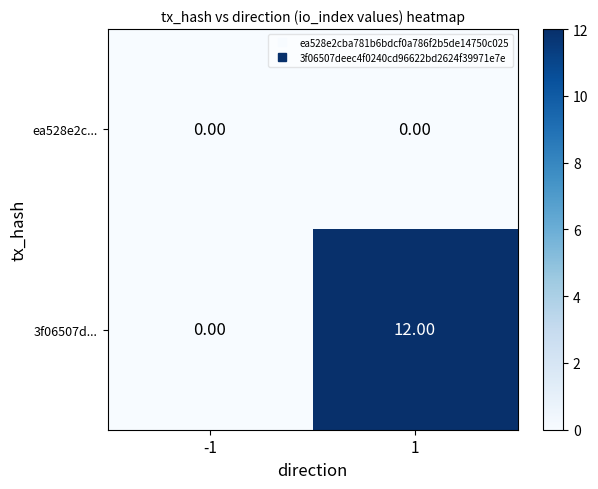

Is the value of ea528e2c... at -1 greater than the value of 3f06507d... at 1?

No